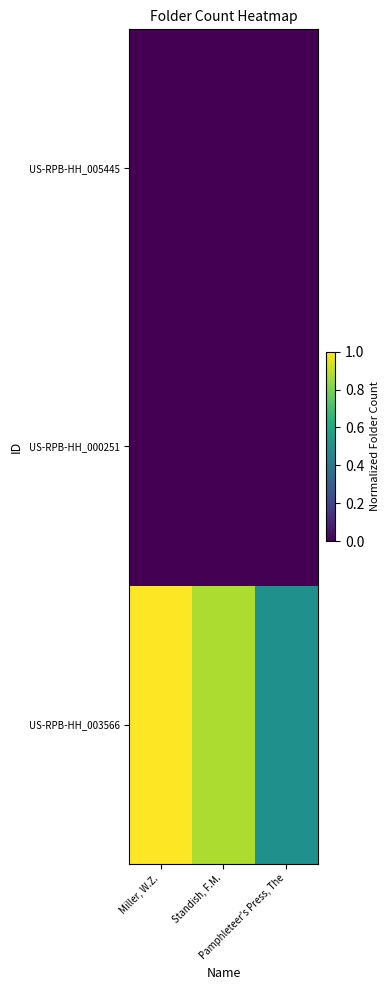

Reading right to left, what are all the values shown in this chart?

US-RPB-HH_003566: Pamphleteer's Press, The=0.5	Standish, F.M.=0.9	Miller, W.Z.=1.0
US-RPB-HH_000251: Pamphleteer's Press, The=0.0	Standish, F.M.=0.0	Miller, W.Z.=0.0
US-RPB-HH_005445: Pamphleteer's Press, The=0.0	Standish, F.M.=0.0	Miller, W.Z.=0.0